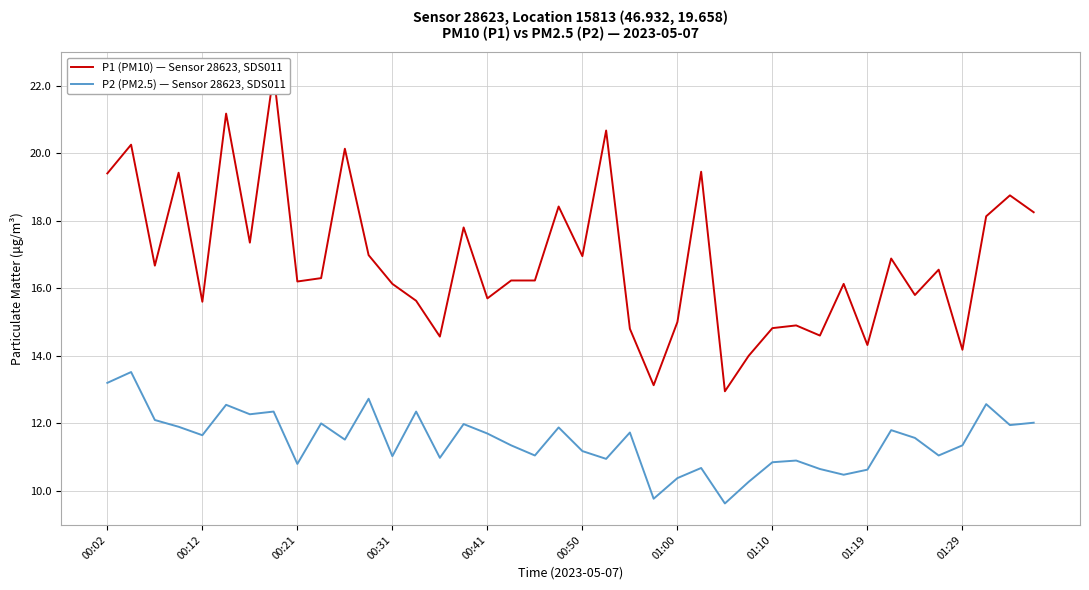

What is the minimum value for P2 (PM2.5) — Sensor 28623, SDS011?

9.6